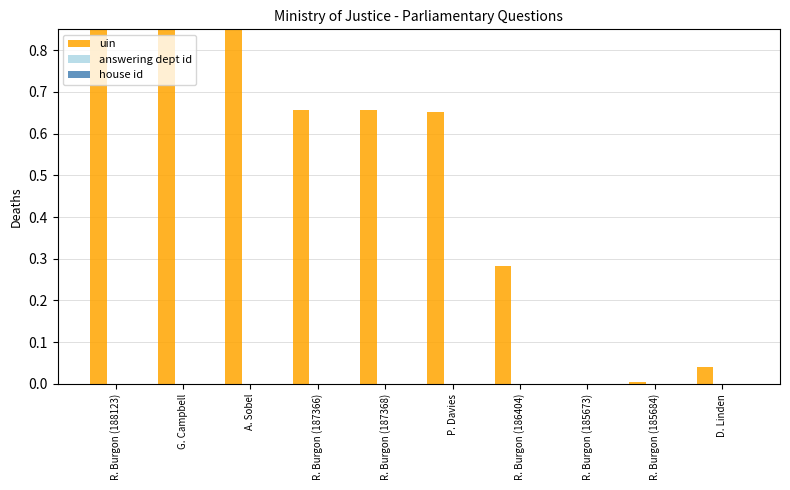

How many bars are there in each group?

3